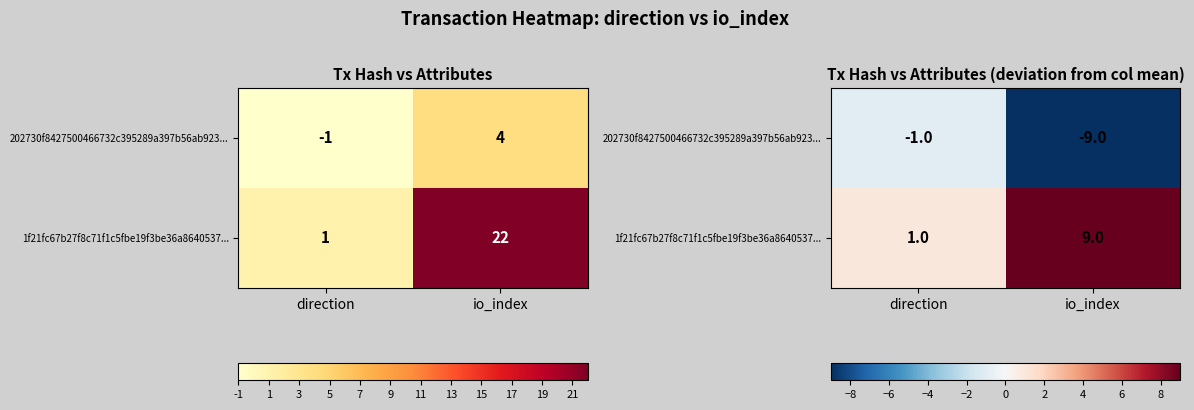

What is the difference between the highest and lowest values at io_index?

18